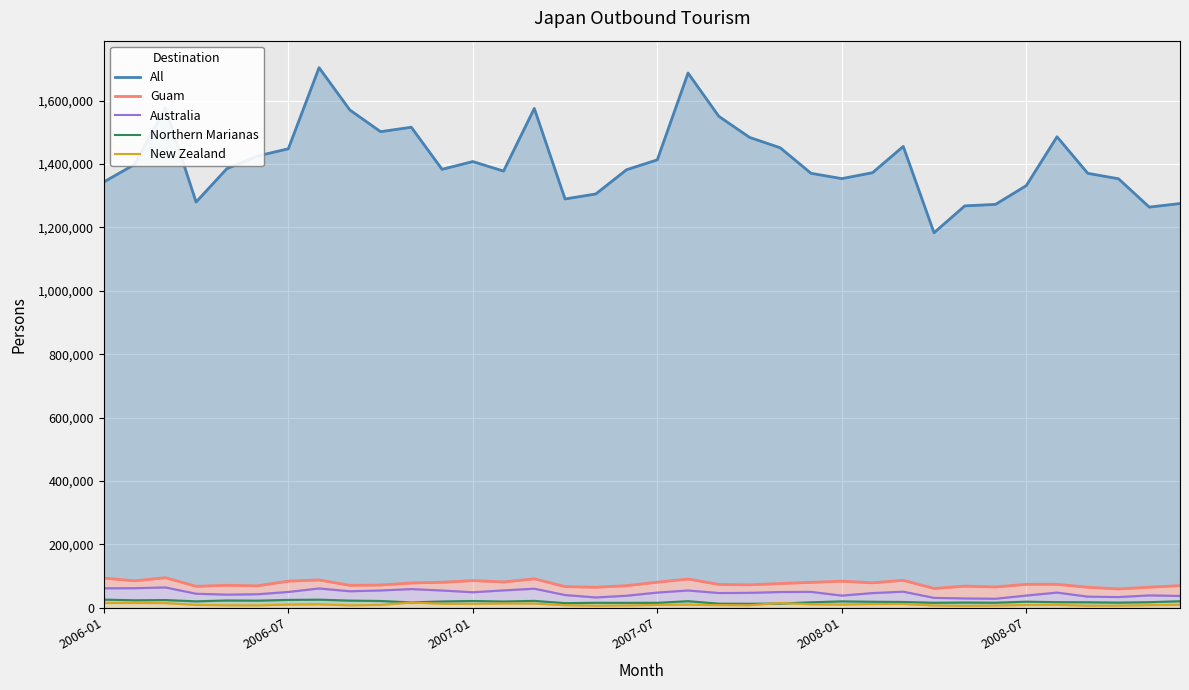

What is the minimum value shown in the chart?

6060